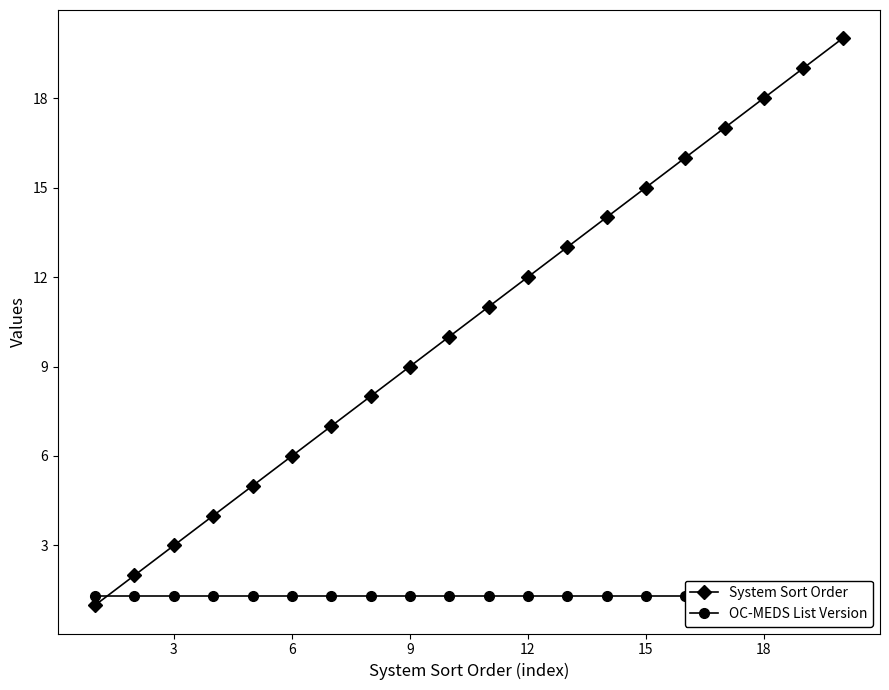

Which series has the largest total across all categories?

System Sort Order